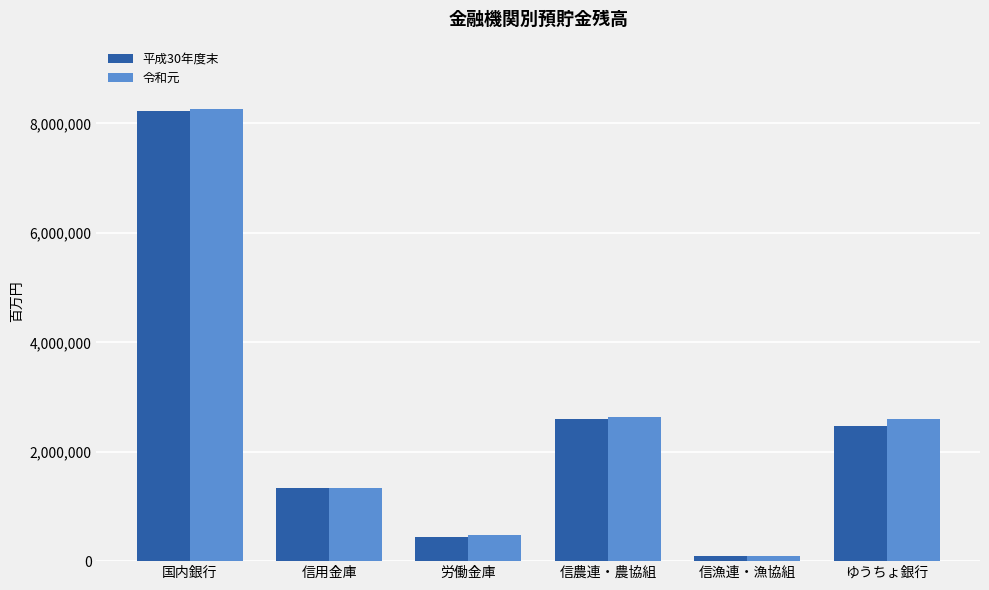

Are the bars horizontal?

No